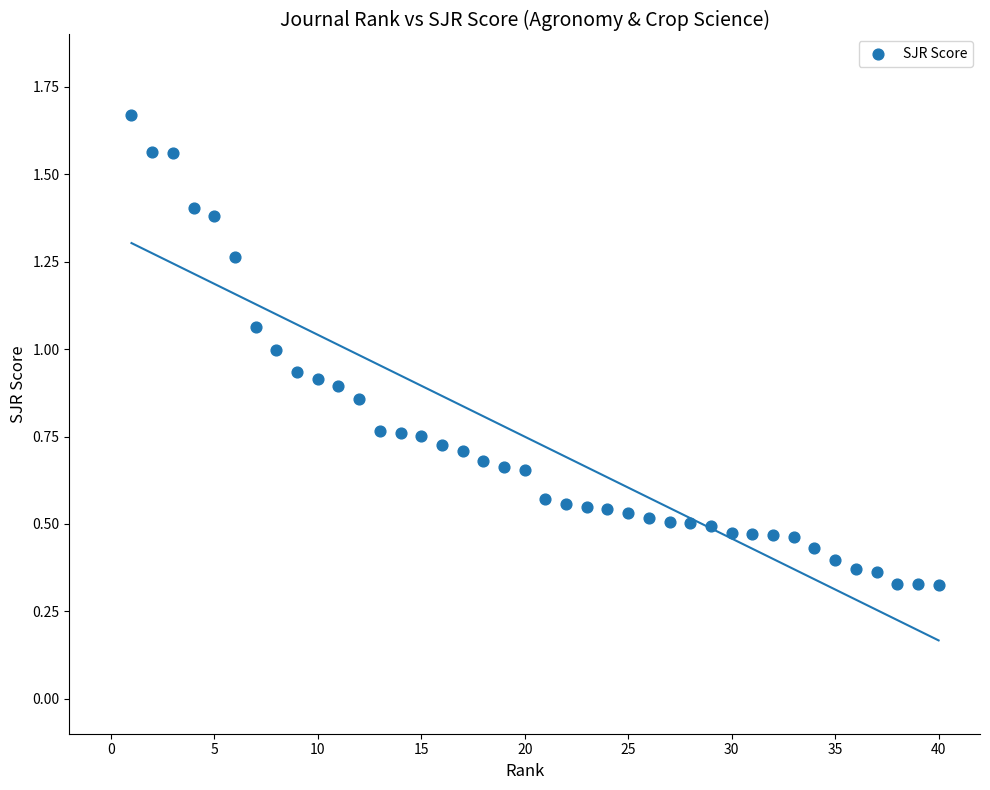

What is the range of X values (max minus min)?

39.0